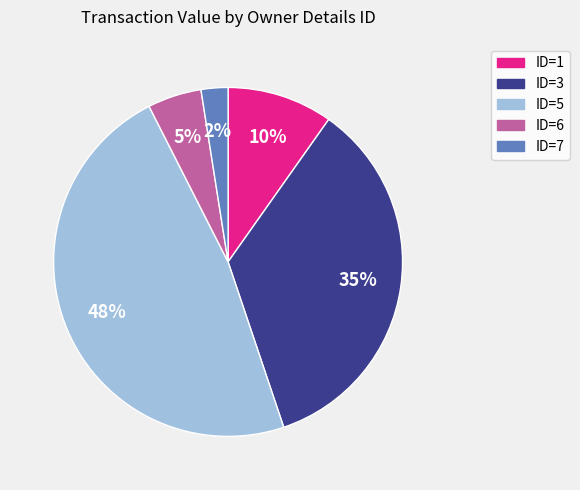

Which category has the biggest portion of the pie?

ID=5